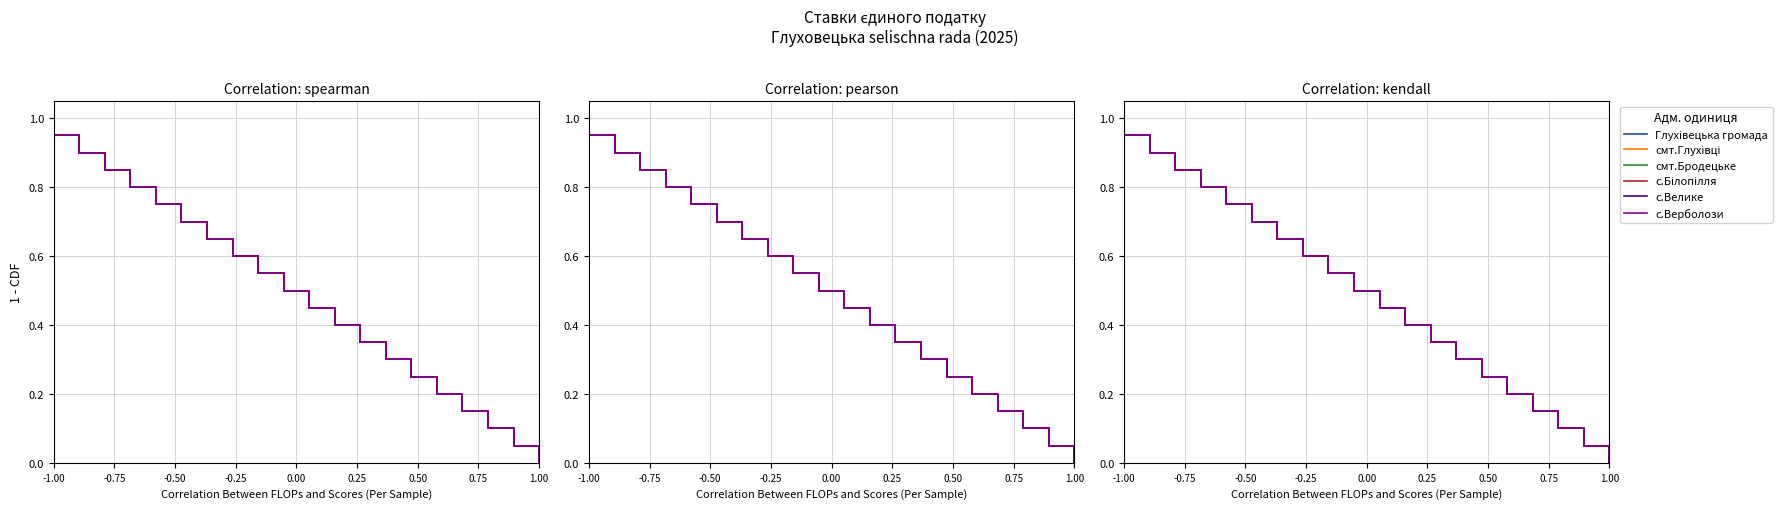

Count the number of data series in this chart.

6